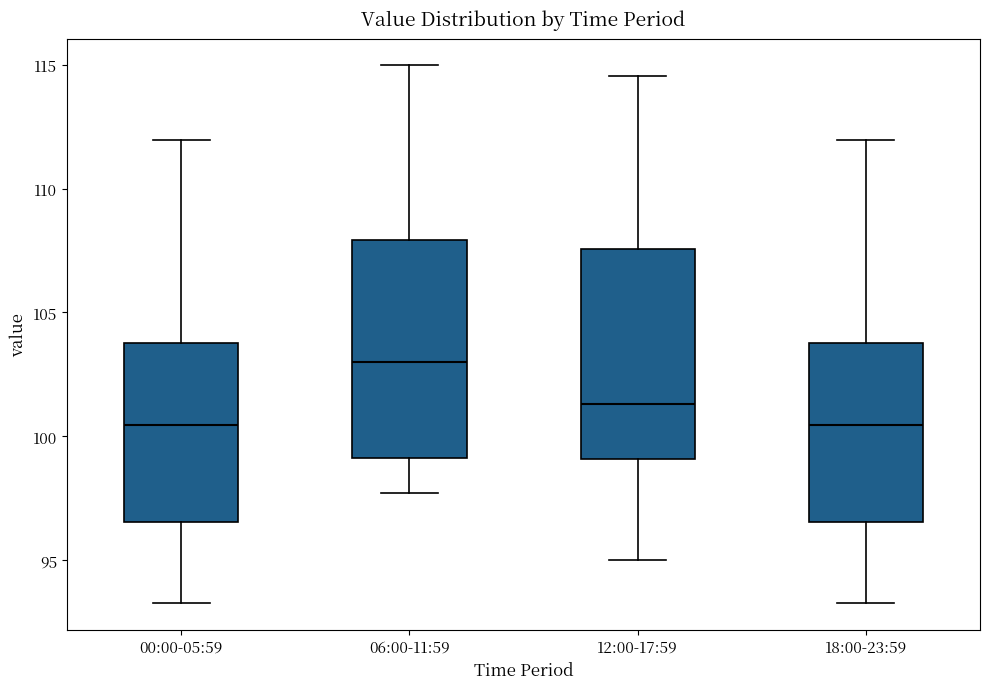

Where is the upper edge of the box for 00:00-05:59 on the y-axis? The values are not printed on the chart, so give them approximately, as read against the axis.

104.0